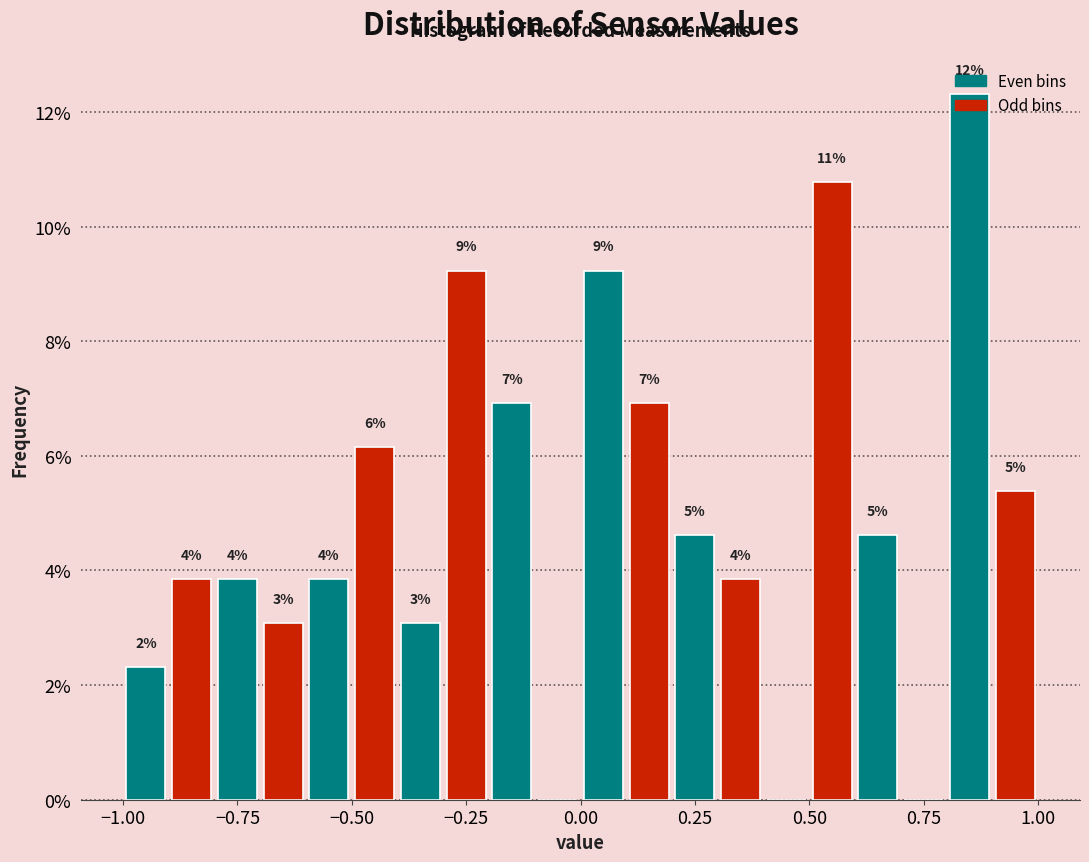

Read against the x-axis, roughly where is the centre of the tallest bar?

0.85